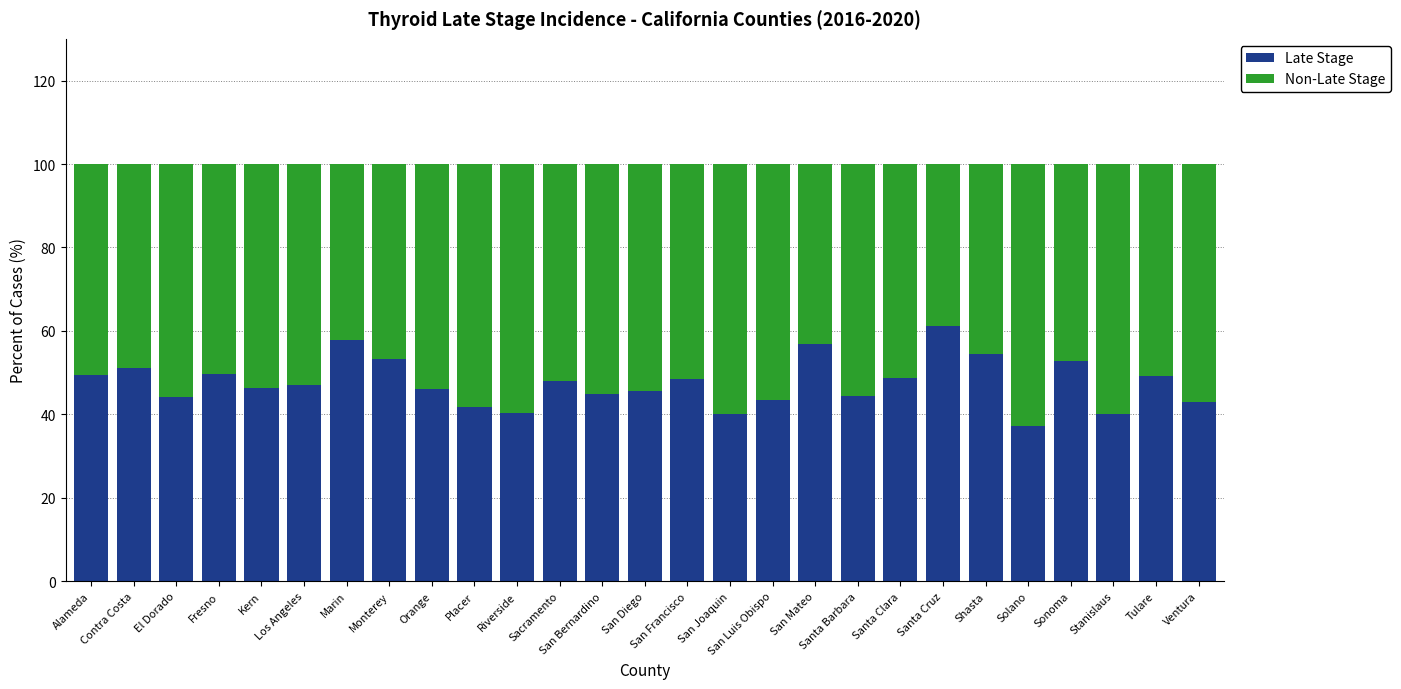

What is the difference between the second highest and second lowest values in the Late Stage series?

17.8